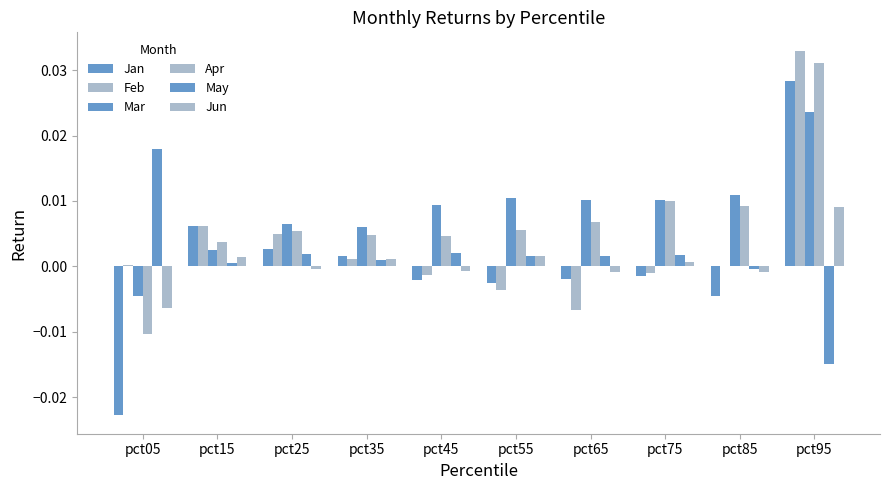

Are the bars grouped side by side (vs. stacked)?

Yes